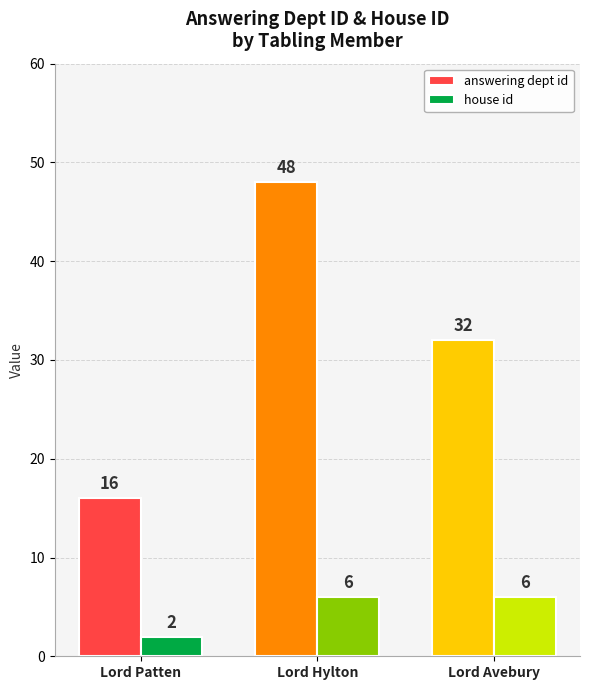

What is the total value across all series at Lord Patten?

18